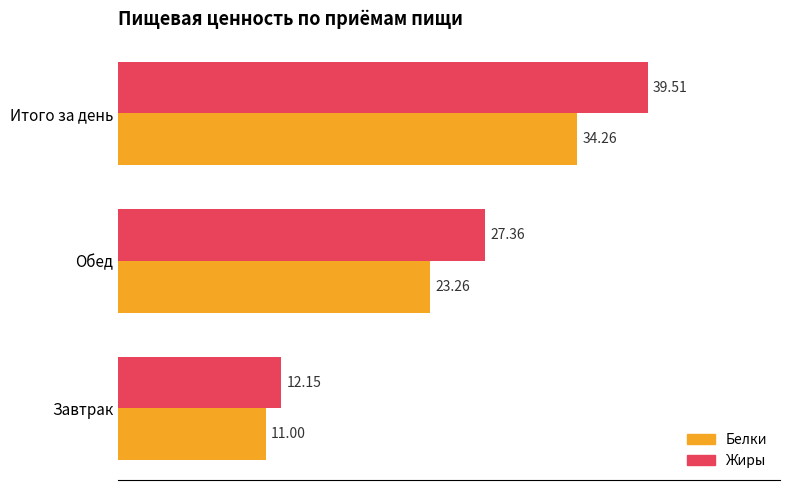

What is the difference between the maximum and minimum values in the Белки series?

23.3